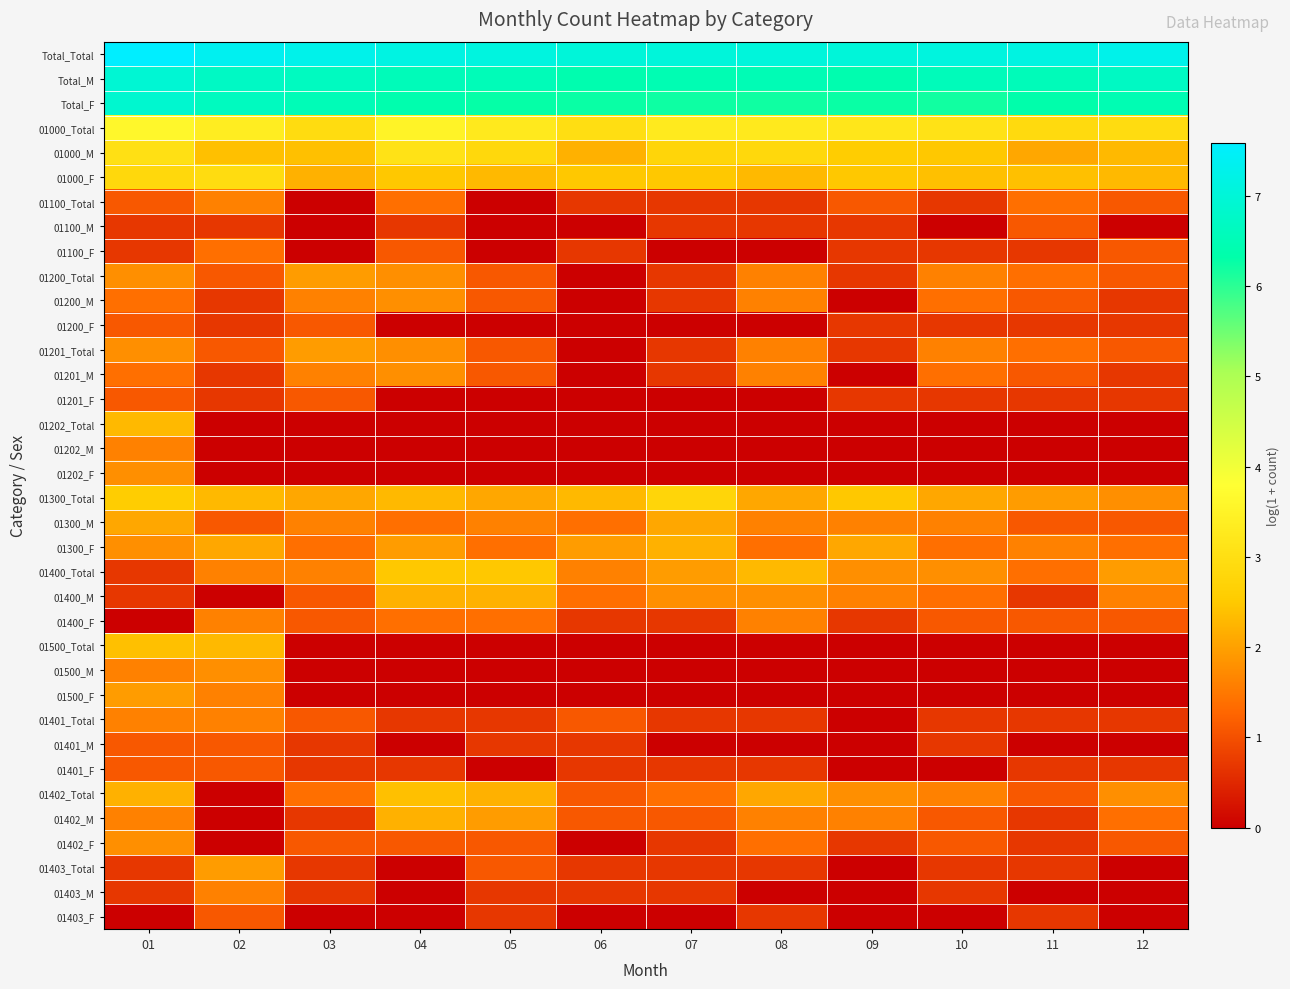

Reading left to right, list all the values displayed in this chart.

Total_Total: 01=7.6	02=7.4	03=7.3	04=7.2	05=7.1	06=7.0	07=7.0	08=7.0	09=7.0	10=7.1	11=7.1	12=7.3
Total_M: 01=6.9	02=6.7	03=6.6	04=6.5	05=6.5	06=6.4	07=6.5	08=6.5	09=6.4	10=6.6	11=6.5	12=6.7
Total_F: 01=6.9	02=6.6	03=6.5	04=6.4	05=6.3	06=6.2	07=6.2	08=6.2	09=6.3	10=6.2	11=6.3	12=6.5
01000_Total: 01=3.6	02=3.4	03=2.9	04=3.5	05=3.3	06=3.0	07=3.3	08=3.3	09=3.2	10=3.1	11=2.9	12=2.9
01000_M: 01=3.0	02=2.4	03=2.4	04=3.1	05=2.8	06=2.2	07=2.8	08=2.8	09=2.6	10=2.5	11=2.1	12=2.3
01000_F: 01=2.8	02=2.9	03=2.2	04=2.5	05=2.3	06=2.5	07=2.5	08=2.3	09=2.5	10=2.4	11=2.4	12=2.3
01100_Total: 01=1.1	02=1.6	03=0.0	04=1.4	05=0.0	06=0.7	07=0.7	08=0.7	09=1.1	10=0.7	11=1.4	12=1.1
01100_M: 01=0.7	02=0.7	03=0.0	04=0.7	05=0.0	06=0.0	07=0.7	08=0.7	09=0.7	10=0.0	11=1.1	12=0.0
01100_F: 01=0.7	02=1.4	03=0.0	04=1.1	05=0.0	06=0.7	07=0.0	08=0.0	09=0.7	10=0.7	11=0.7	12=1.1
01200_Total: 01=1.8	02=1.1	03=1.9	04=1.8	05=1.1	06=0.0	07=0.7	08=1.6	09=0.7	10=1.6	11=1.4	12=1.1
01200_M: 01=1.4	02=0.7	03=1.6	04=1.8	05=1.1	06=0.0	07=0.7	08=1.6	09=0.0	10=1.4	11=1.1	12=0.7
01200_F: 01=1.1	02=0.7	03=1.1	04=0.0	05=0.0	06=0.0	07=0.0	08=0.0	09=0.7	10=0.7	11=0.7	12=0.7
01201_Total: 01=1.8	02=1.1	03=1.9	04=1.8	05=1.1	06=0.0	07=0.7	08=1.6	09=0.7	10=1.6	11=1.4	12=1.1
01201_M: 01=1.4	02=0.7	03=1.6	04=1.8	05=1.1	06=0.0	07=0.7	08=1.6	09=0.0	10=1.4	11=1.1	12=0.7
01201_F: 01=1.1	02=0.7	03=1.1	04=0.0	05=0.0	06=0.0	07=0.0	08=0.0	09=0.7	10=0.7	11=0.7	12=0.7
01202_Total: 01=2.3	02=0.0	03=0.0	04=0.0	05=0.0	06=0.0	07=0.0	08=0.0	09=0.0	10=0.0	11=0.0	12=0.0
01202_M: 01=1.6	02=0.0	03=0.0	04=0.0	05=0.0	06=0.0	07=0.0	08=0.0	09=0.0	10=0.0	11=0.0	12=0.0
01202_F: 01=1.8	02=0.0	03=0.0	04=0.0	05=0.0	06=0.0	07=0.0	08=0.0	09=0.0	10=0.0	11=0.0	12=0.0
01300_Total: 01=2.6	02=2.3	03=2.1	04=2.3	05=2.1	06=2.3	07=2.8	08=2.1	09=2.5	10=2.1	11=1.9	12=1.8
01300_M: 01=2.1	02=1.1	03=1.6	04=1.4	05=1.6	06=1.4	07=2.1	08=1.6	09=1.6	10=1.6	11=1.1	12=1.1
01300_F: 01=1.8	02=2.1	03=1.4	04=1.9	05=1.4	06=1.9	07=2.2	08=1.4	09=2.1	10=1.4	11=1.6	12=1.4
01400_Total: 01=0.7	02=1.6	03=1.6	04=2.5	05=2.5	06=1.6	07=1.9	08=2.3	09=1.8	10=1.8	11=1.4	12=1.9
01400_M: 01=0.7	02=0.0	03=1.1	04=2.2	05=2.2	06=1.4	07=1.8	08=1.8	09=1.6	10=1.4	11=0.7	12=1.6
01400_F: 01=0.0	02=1.6	03=1.1	04=1.4	05=1.4	06=0.7	07=0.7	08=1.6	09=0.7	10=1.1	11=1.1	12=1.1
01500_Total: 01=2.4	02=2.3	03=0.0	04=0.0	05=0.0	06=0.0	07=0.0	08=0.0	09=0.0	10=0.0	11=0.0	12=0.0
01500_M: 01=1.6	02=1.8	03=0.0	04=0.0	05=0.0	06=0.0	07=0.0	08=0.0	09=0.0	10=0.0	11=0.0	12=0.0
01500_F: 01=1.9	02=1.6	03=0.0	04=0.0	05=0.0	06=0.0	07=0.0	08=0.0	09=0.0	10=0.0	11=0.0	12=0.0
01401_Total: 01=1.6	02=1.6	03=1.1	04=0.7	05=0.7	06=1.1	07=0.7	08=0.7	09=0.0	10=0.7	11=0.7	12=0.7
01401_M: 01=1.1	02=1.1	03=0.7	04=0.0	05=0.7	06=0.7	07=0.0	08=0.0	09=0.0	10=0.7	11=0.0	12=0.0
01401_F: 01=1.1	02=1.1	03=0.7	04=0.7	05=0.0	06=0.7	07=0.7	08=0.7	09=0.0	10=0.0	11=0.7	12=0.7
01402_Total: 01=2.2	02=0.0	03=1.4	04=2.4	05=2.2	06=1.1	07=1.4	08=2.1	09=1.8	10=1.6	11=1.1	12=1.8
01402_M: 01=1.6	02=0.0	03=0.7	04=2.2	05=1.9	06=1.1	07=1.1	08=1.6	09=1.6	10=1.1	11=0.7	12=1.4
01402_F: 01=1.8	02=0.0	03=1.1	04=1.1	05=1.1	06=0.0	07=0.7	08=1.4	09=0.7	10=1.1	11=0.7	12=1.1
01403_Total: 01=0.7	02=1.9	03=0.7	04=0.0	05=1.1	06=0.7	07=0.7	08=0.7	09=0.0	10=0.7	11=0.7	12=0.0
01403_M: 01=0.7	02=1.6	03=0.7	04=0.0	05=0.7	06=0.7	07=0.7	08=0.0	09=0.0	10=0.7	11=0.0	12=0.0
01403_F: 01=0.0	02=1.1	03=0.0	04=0.0	05=0.7	06=0.0	07=0.0	08=0.7	09=0.0	10=0.0	11=0.7	12=0.0